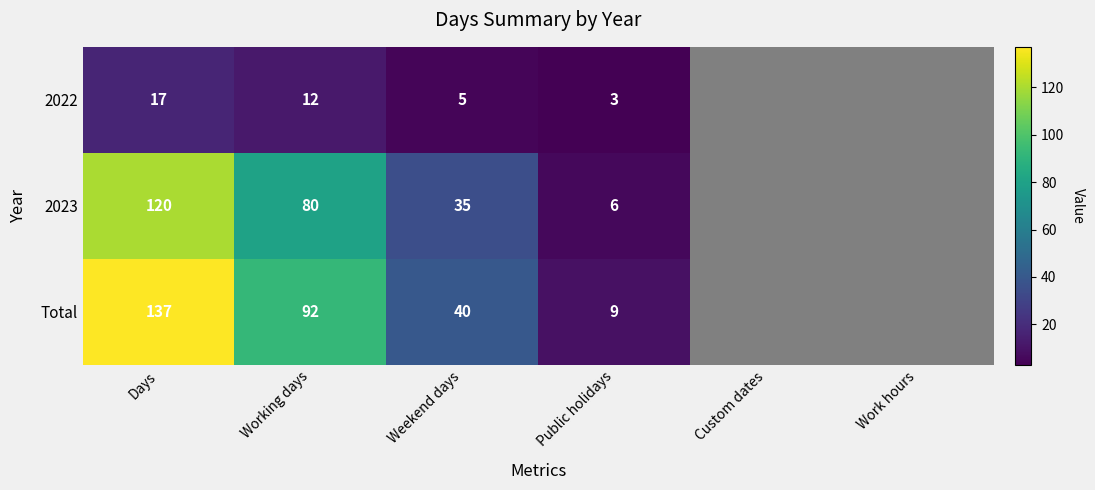

Rank the series at Days from lowest to highest value.

2022, 2023, Total